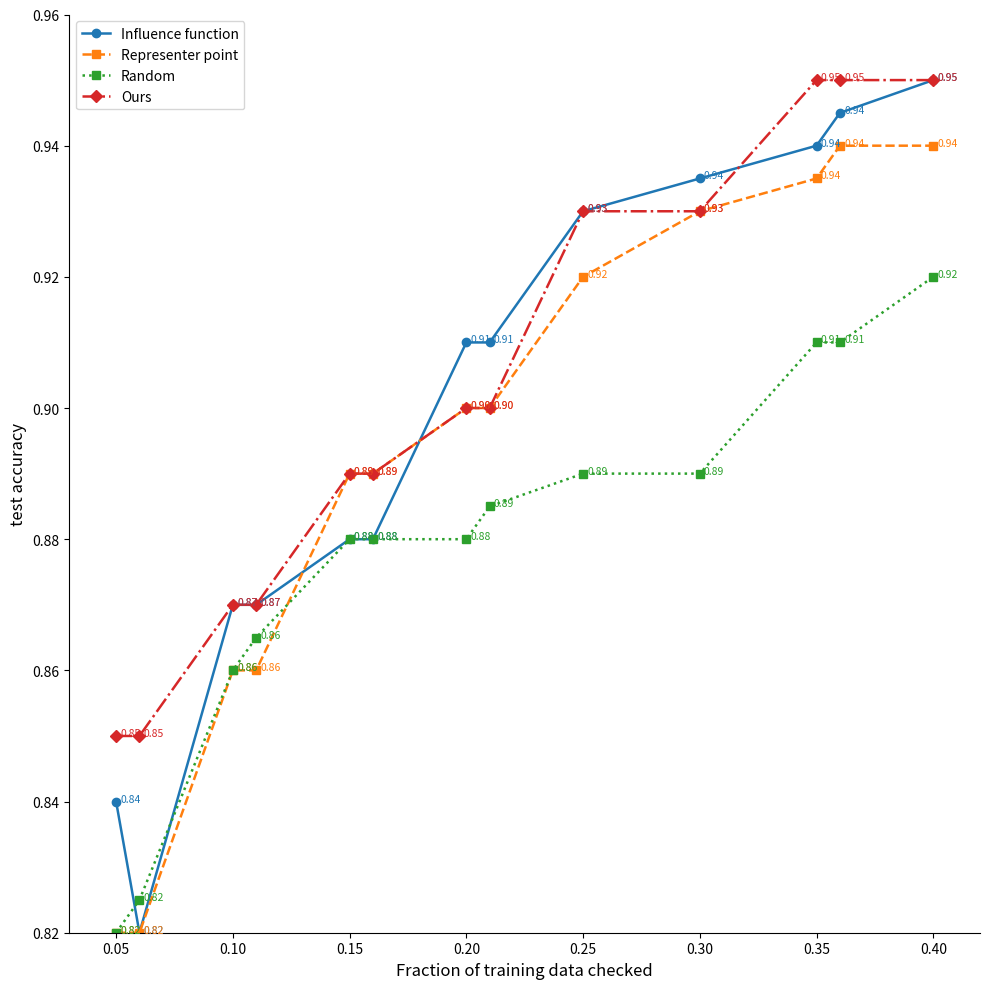

Which series has the largest range (max minus min)?

Influence function